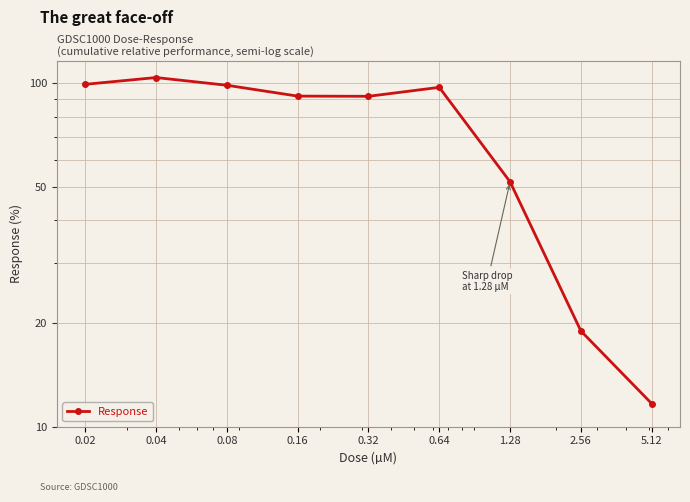

What is the minimum value shown in the chart?

11.7